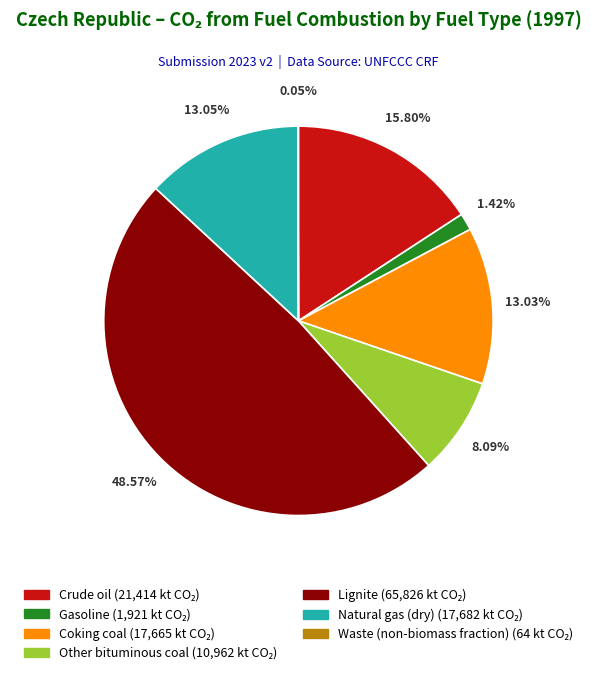

Is there a majority slice in this chart?

No